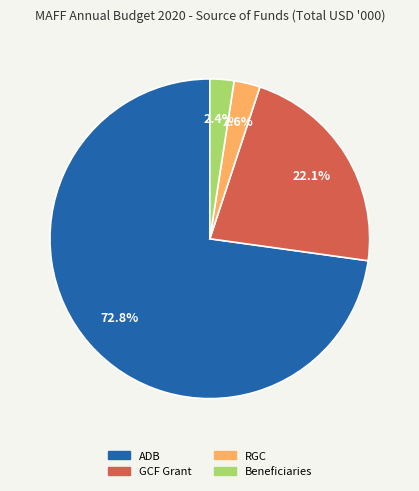

The Beneficiaries slice represents 2% of the pie. True or false?

True